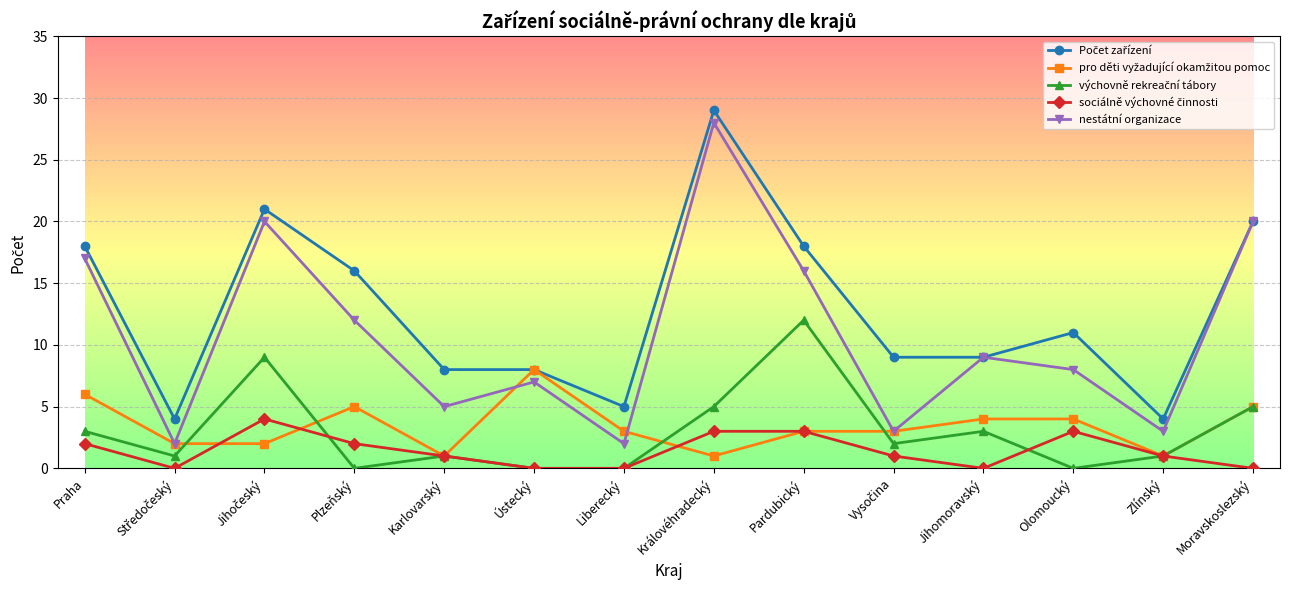

At which category is the sum across all series the highest?

Královéhradecký